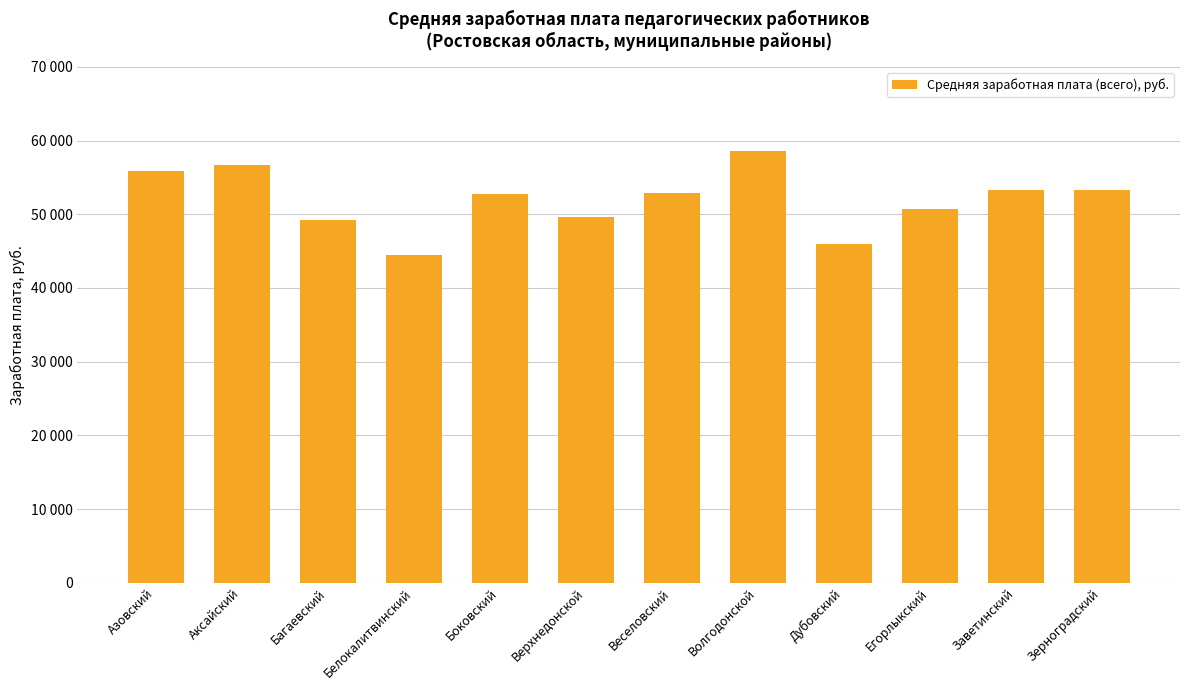

List the labels in order of value, smallest first.

Белокалитвинский, Дубовский, Багаевский, Верхнедонской, Егорлыкский, Боковский, Веселовский, Зерноградский, Заветинский, Азовский, Аксайский, Волгодонской